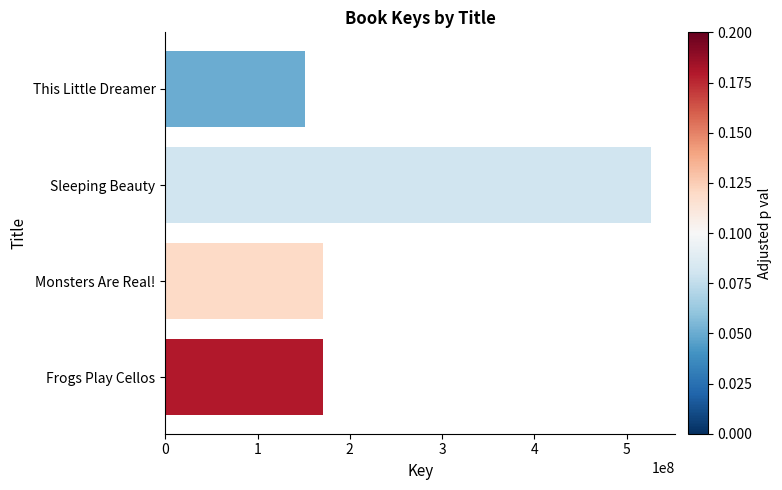

Read the value at Monsters Are Real!.

170438161